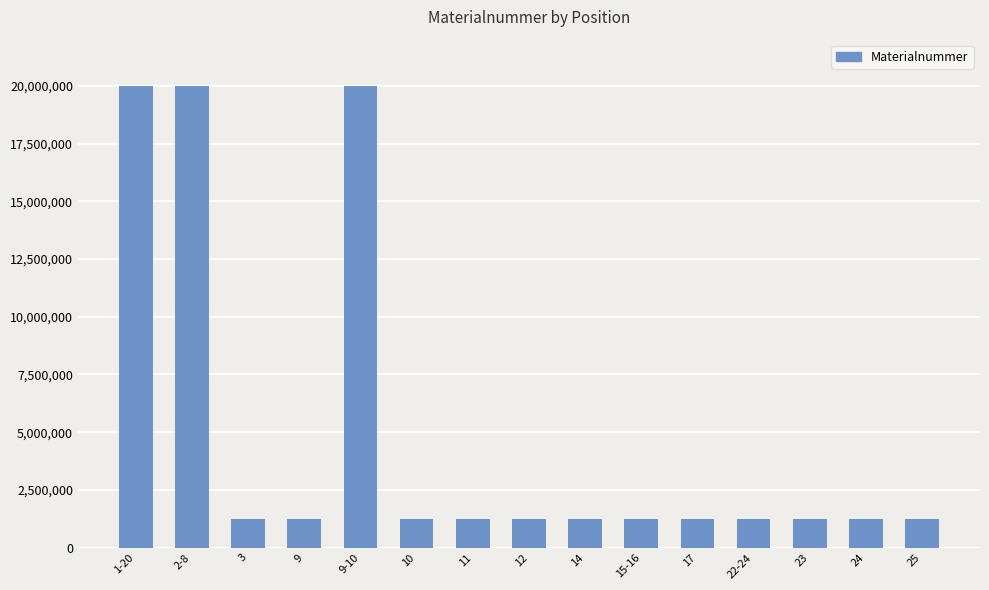

Approximately how many times larger is the value at 12 compared to 11?

1.0